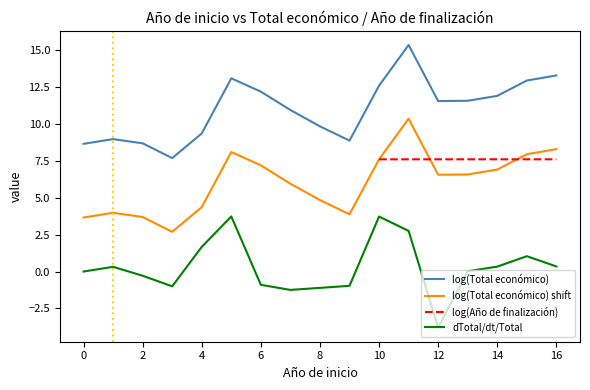

What are all the series names shown in the legend?

log(Total económico), log(Total económico) shift, log(Año de finalización), dTotal/dt/Total